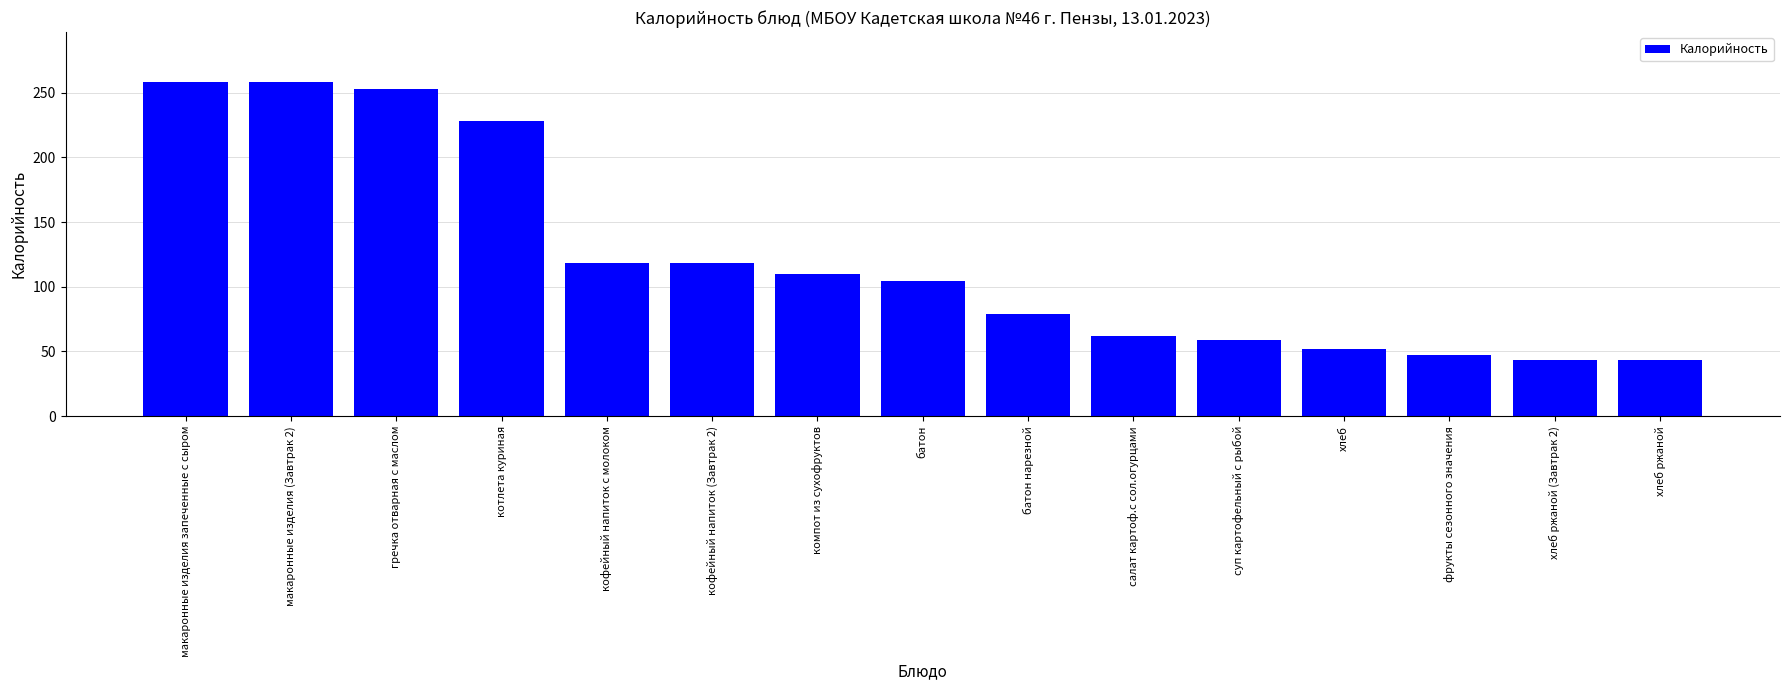

What is the difference between the maximum and minimum values?

214.5